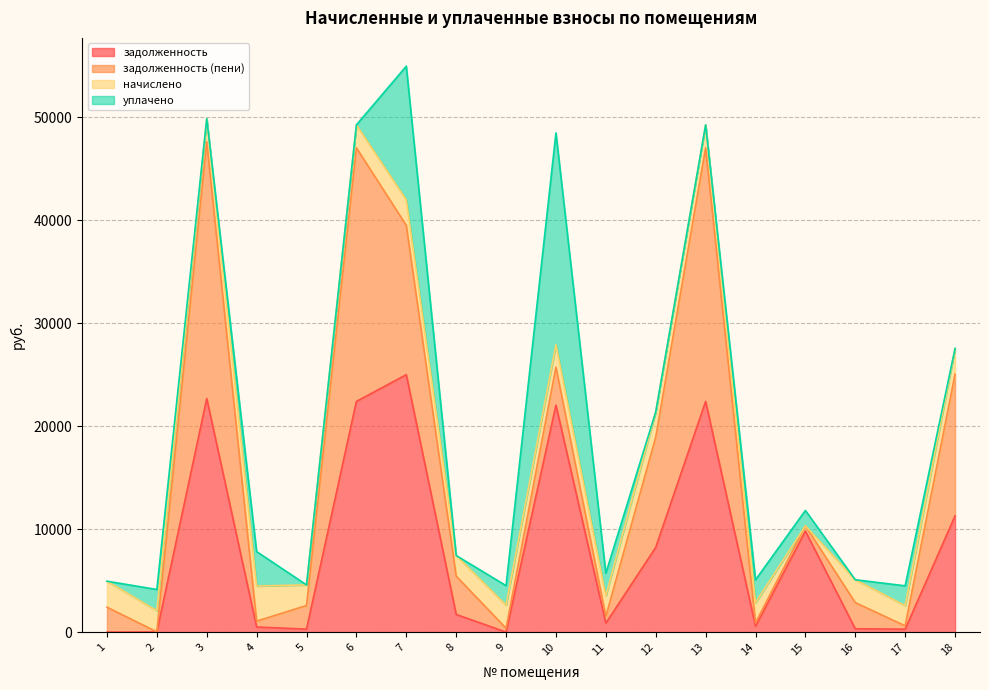

The value of уплачено at 14 is 2209.5. True or false?

True